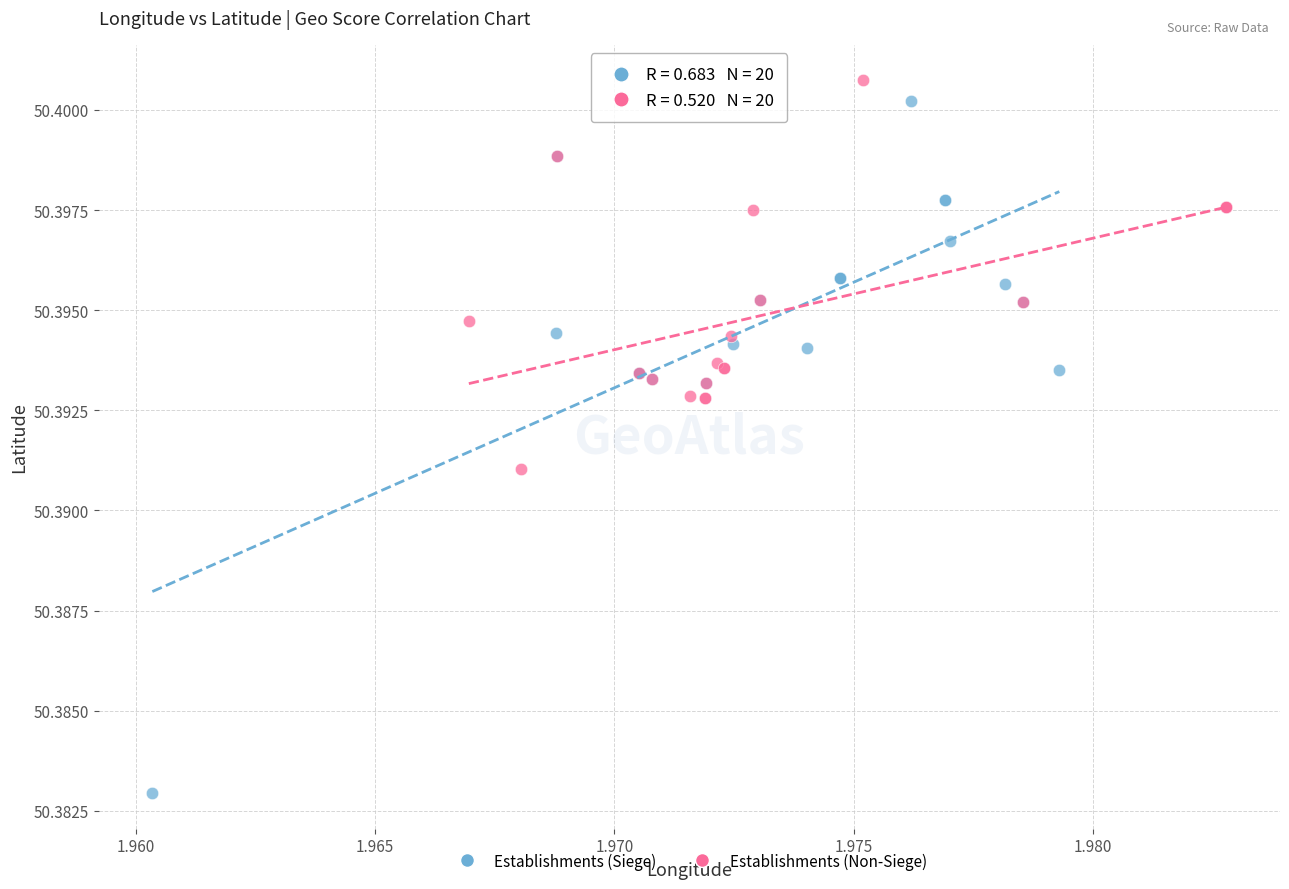

Which series reaches the maximum Y coordinate?

Establishments (Non-Siege)